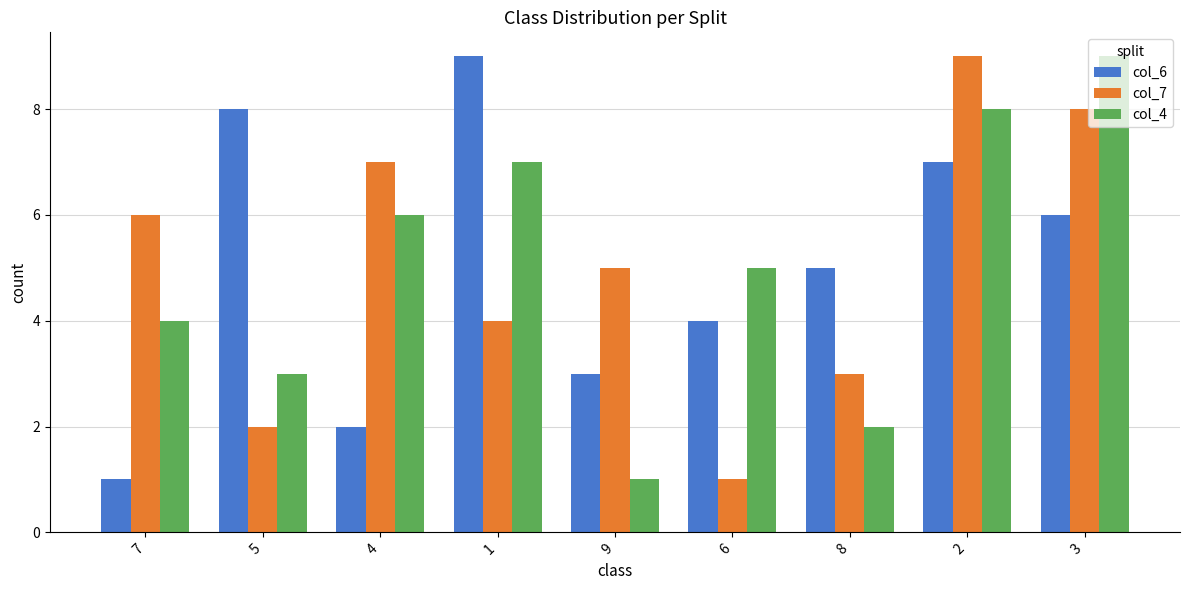

How many bars are there in each group?

3